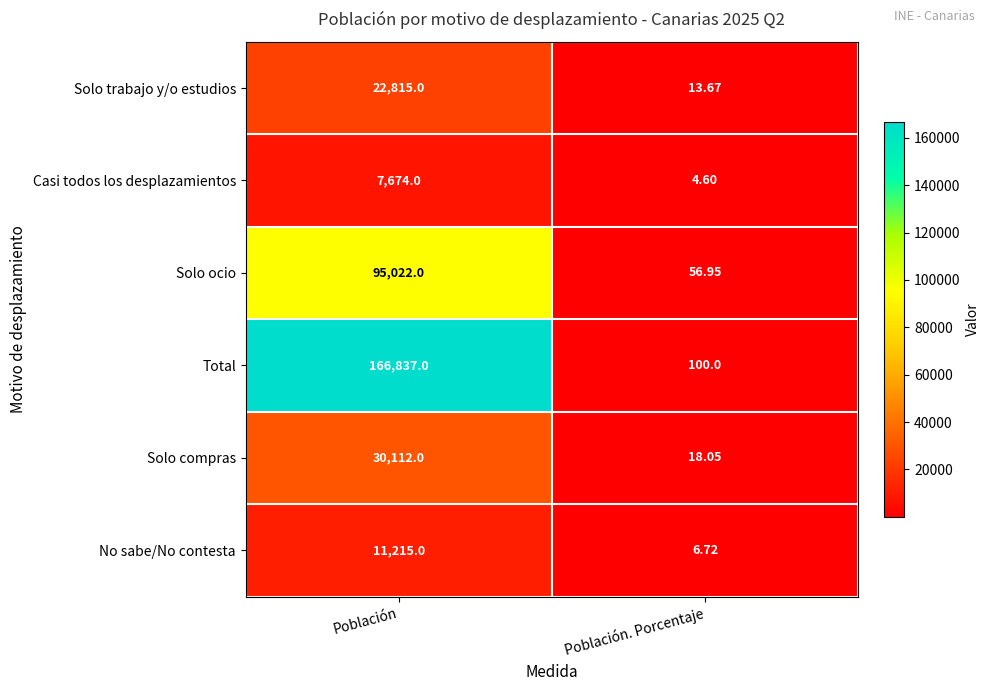

Where is No sabe/No contesta nearest to the value 5610?

Población. Porcentaje